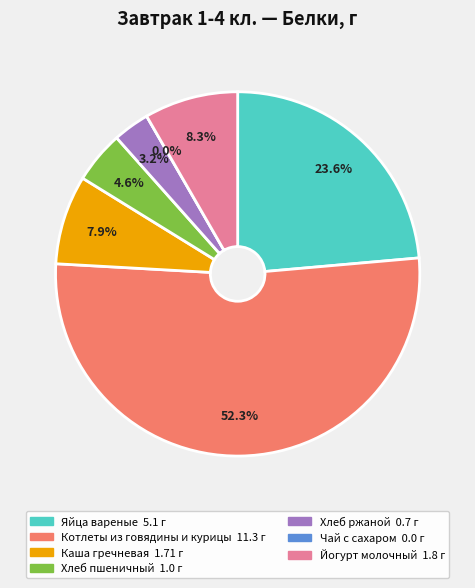

Approximately how many times larger is the value at Йогурт молочный compared to Яйца вареные?

0.4